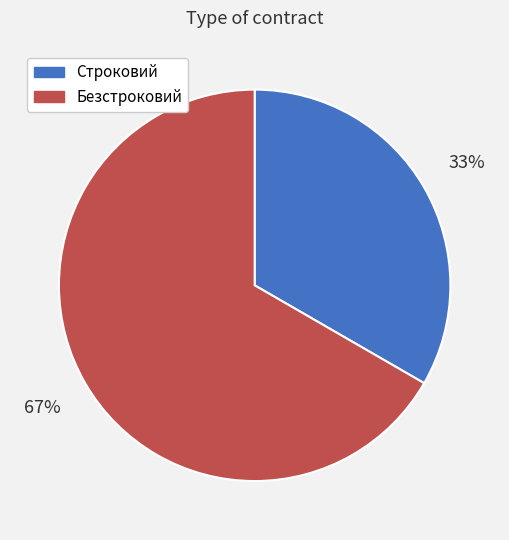

How many slices are in this pie chart?

2